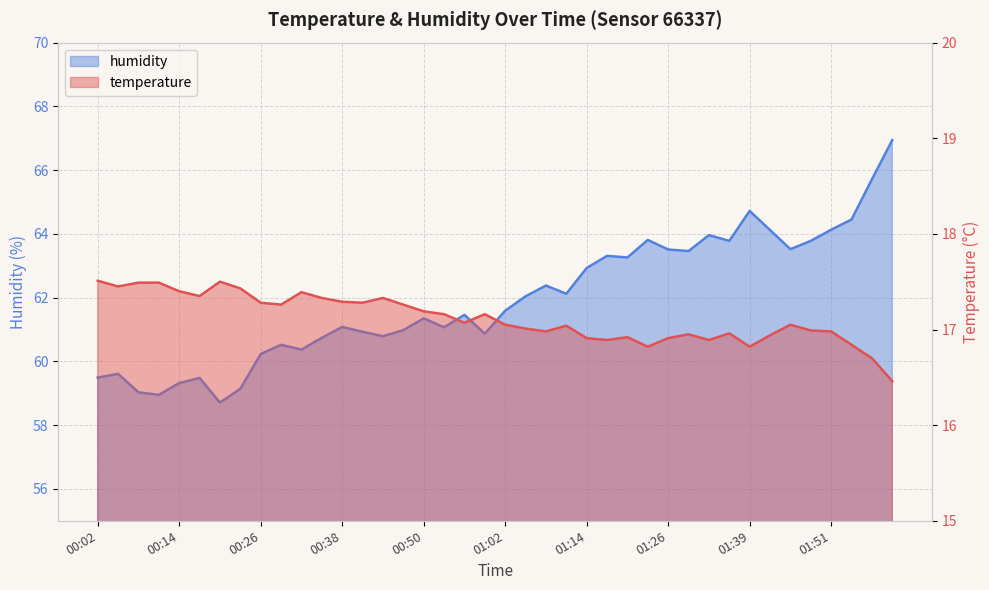

Is the value of temperature at 01:29 greater than the value of humidity at 00:14?

No